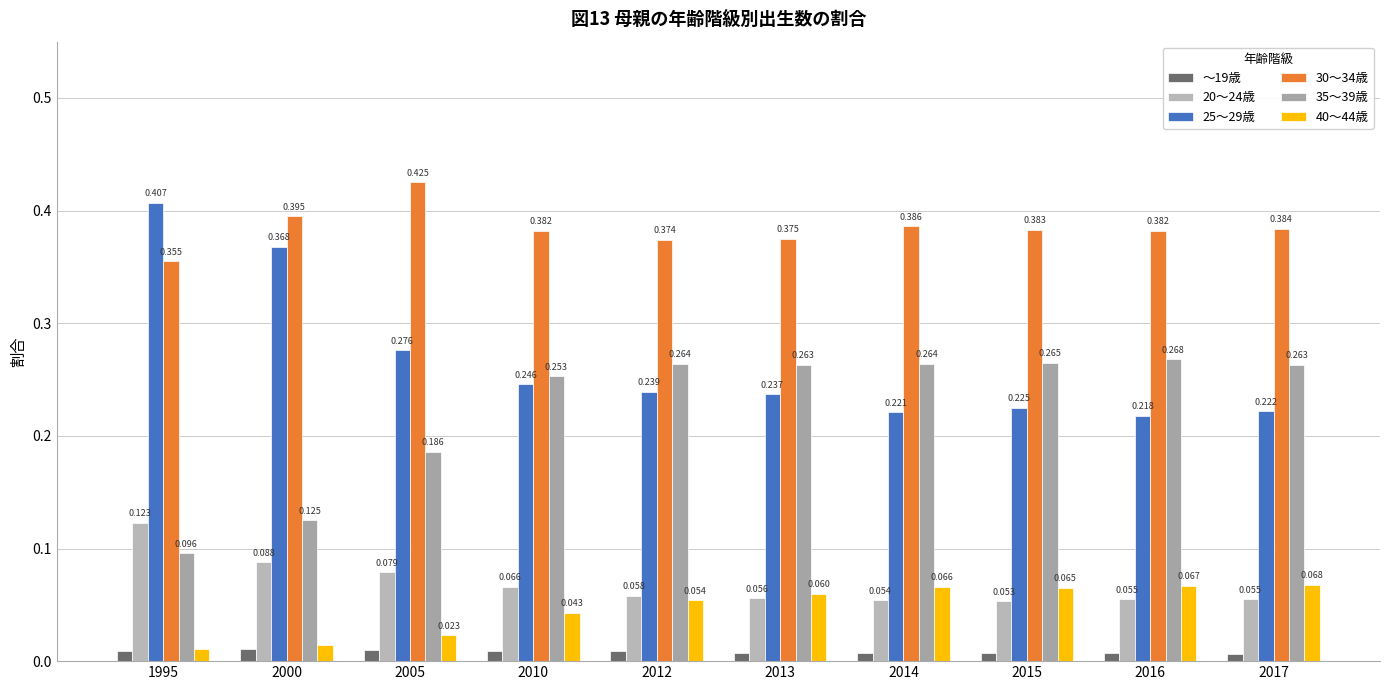

Are the bars horizontal?

No